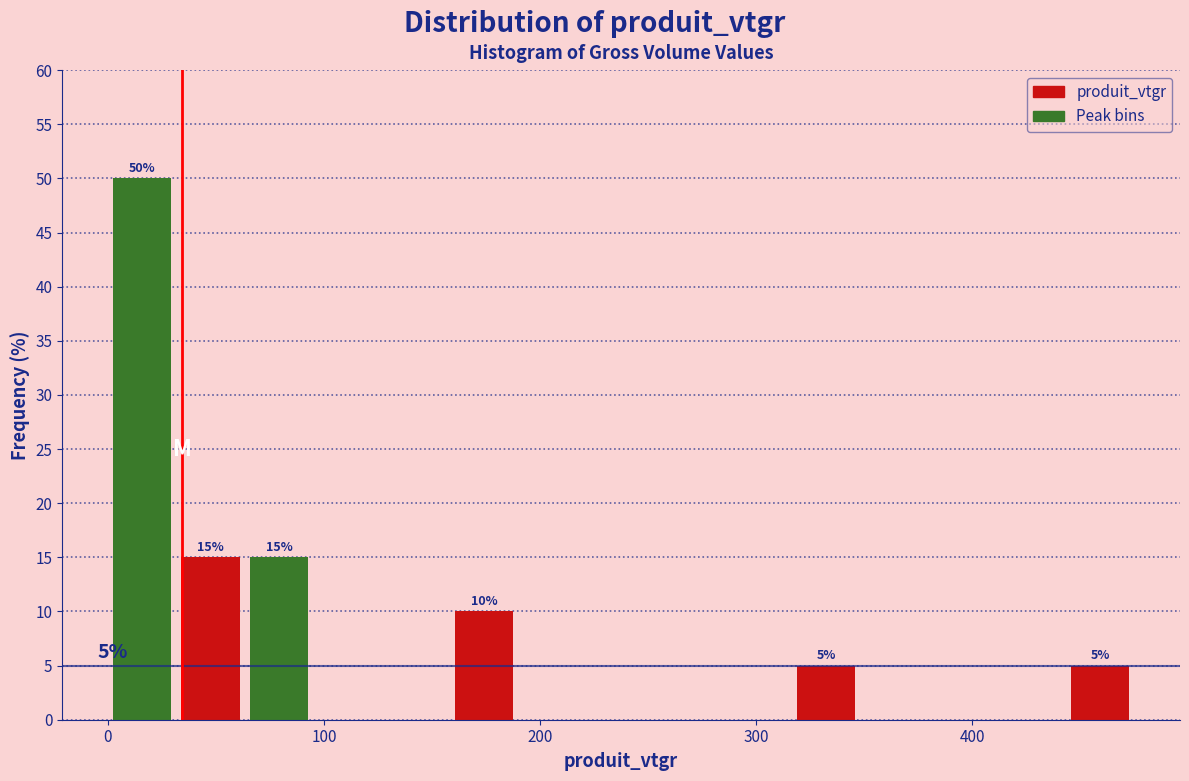

Around what value on the x-axis is the tallest bar? Give the approximate position of its centre, as read against the axis.

20